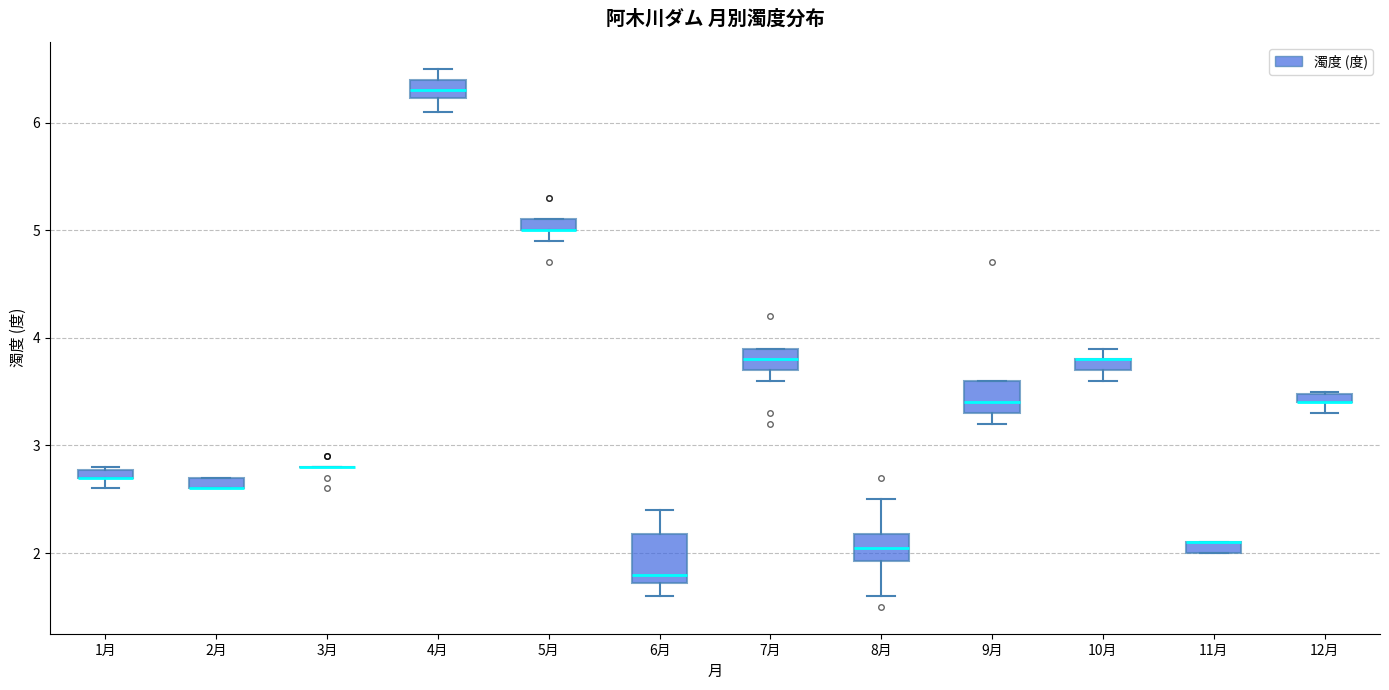

Which box is the tallest, from its lower edge to its upper edge?

6月